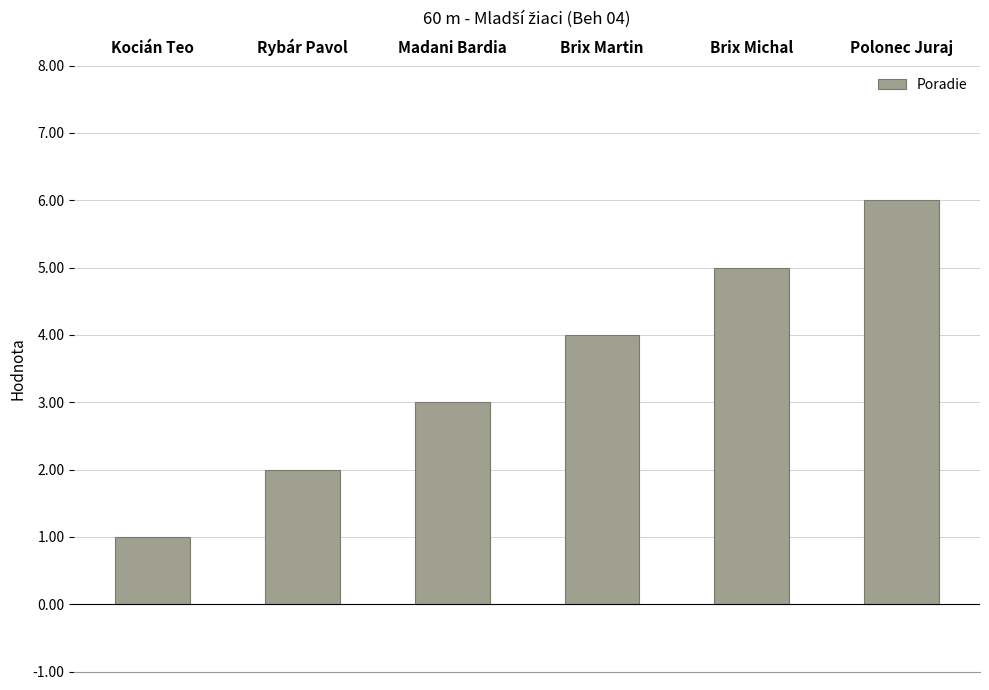

Reading left to right, list all the values displayed in this chart.

1	2	3	4	5	6